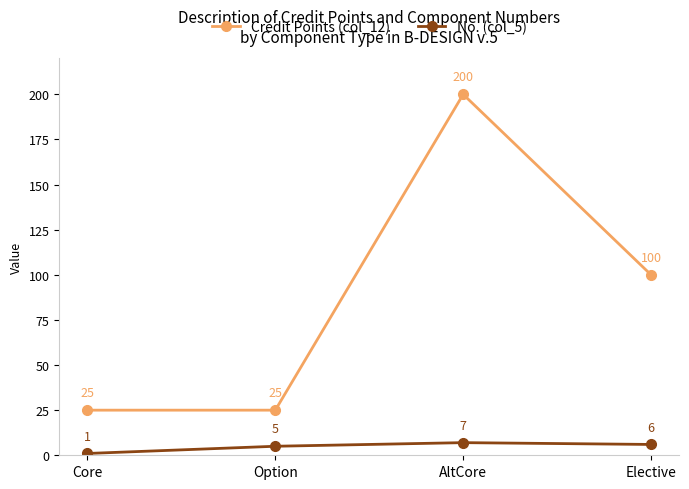

Which series changed the most between Core and Option?

No. (col_5)